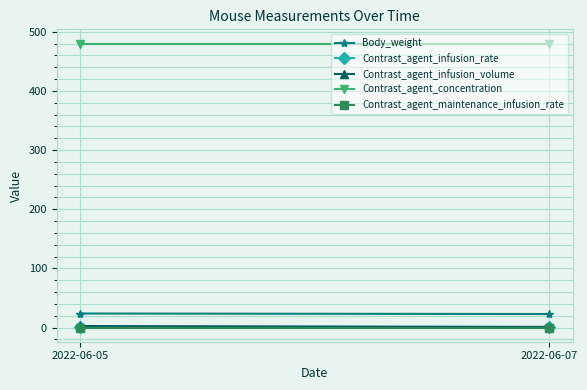

Count the Contrast_agent_infusion_rate values in the range 0 to 1.

2